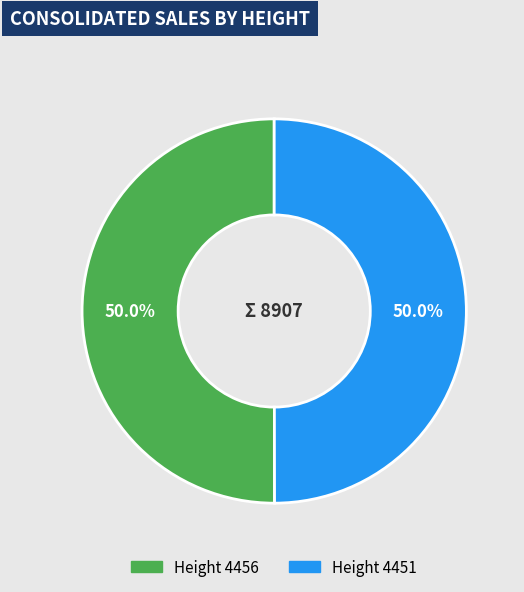

What is the largest slice in the pie chart?

4456